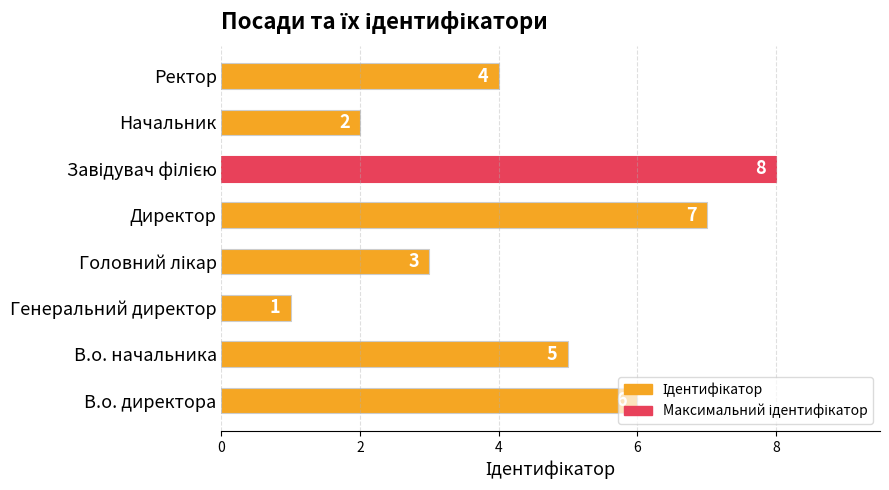

Where is the data nearest to the value 4?

Ректор